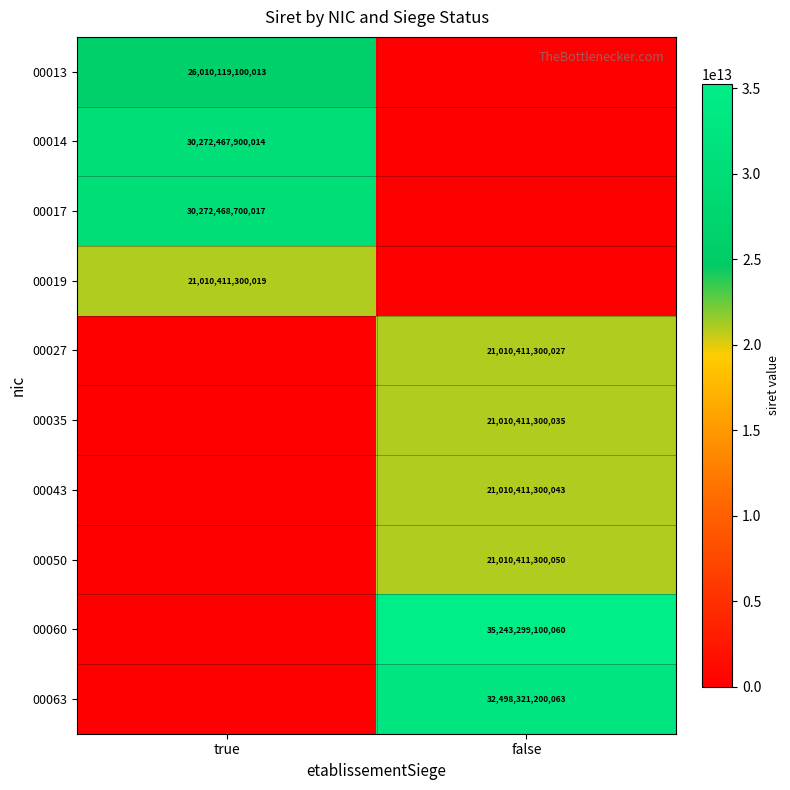

What is the difference between the highest and lowest values at false?

35243299100060